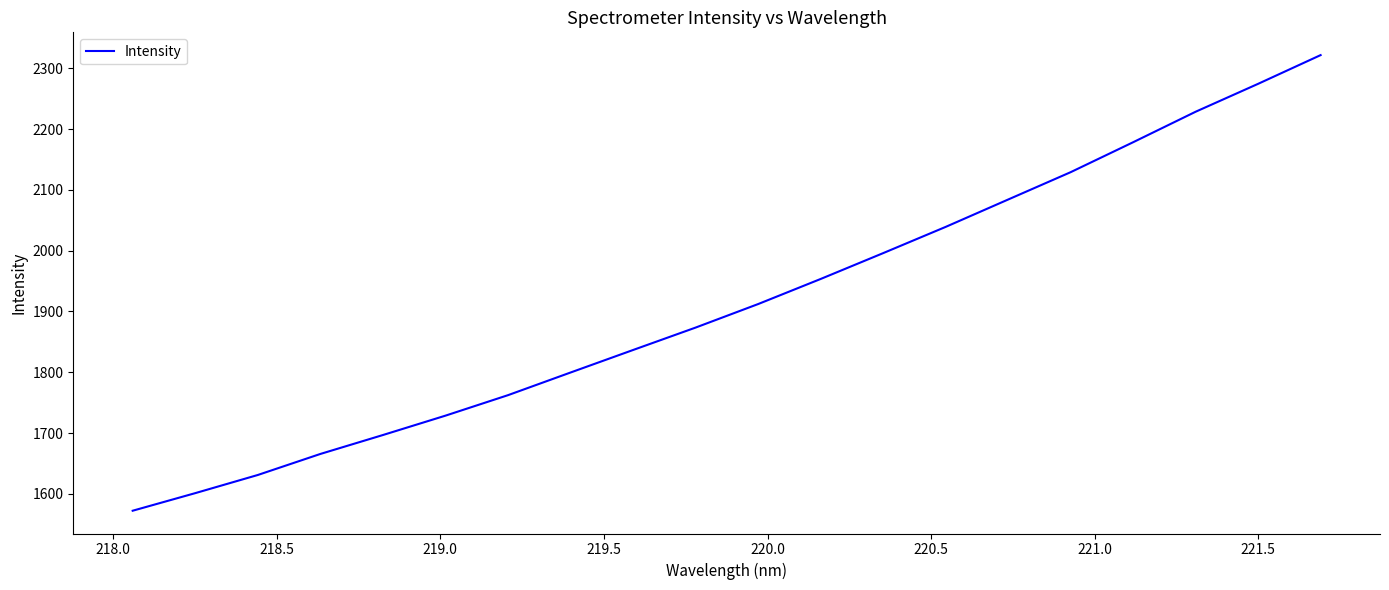

What is the difference between the maximum and minimum values?

749.3